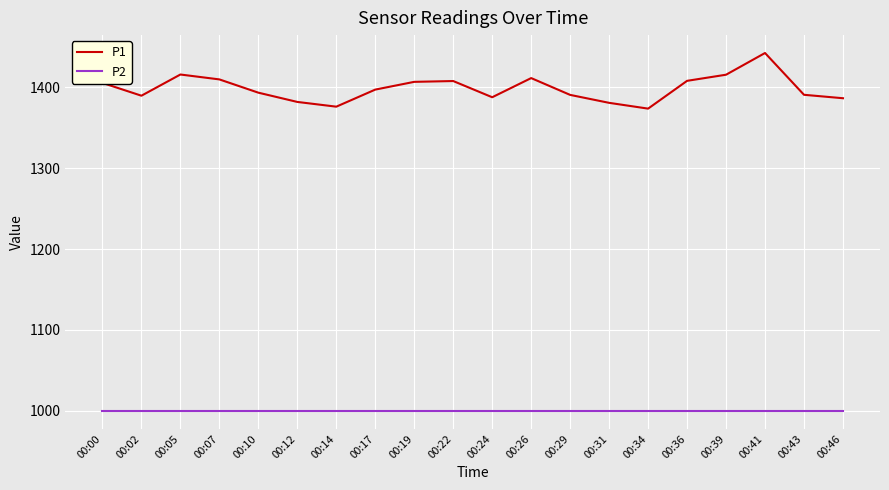

Rank the series by their average value, from lowest to highest.

P2, P1